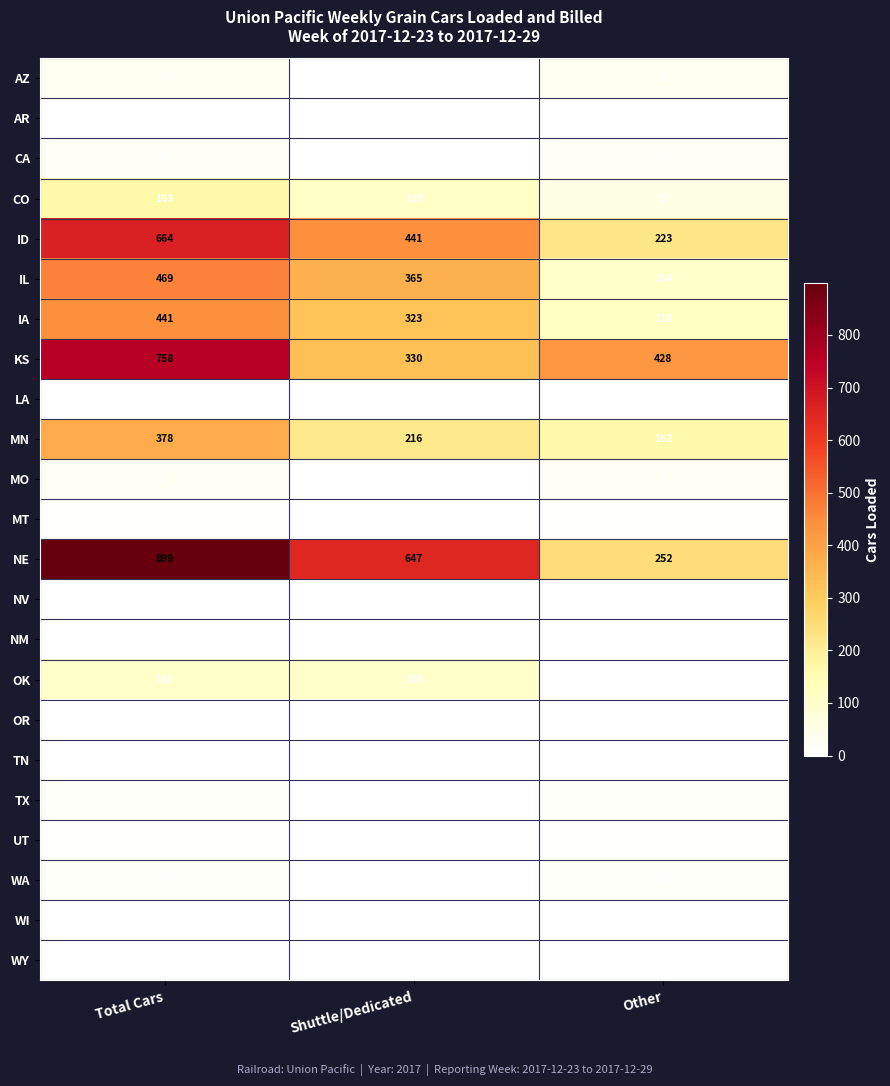

What value does the WA series have at Total Cars, to the nearest 10?

10